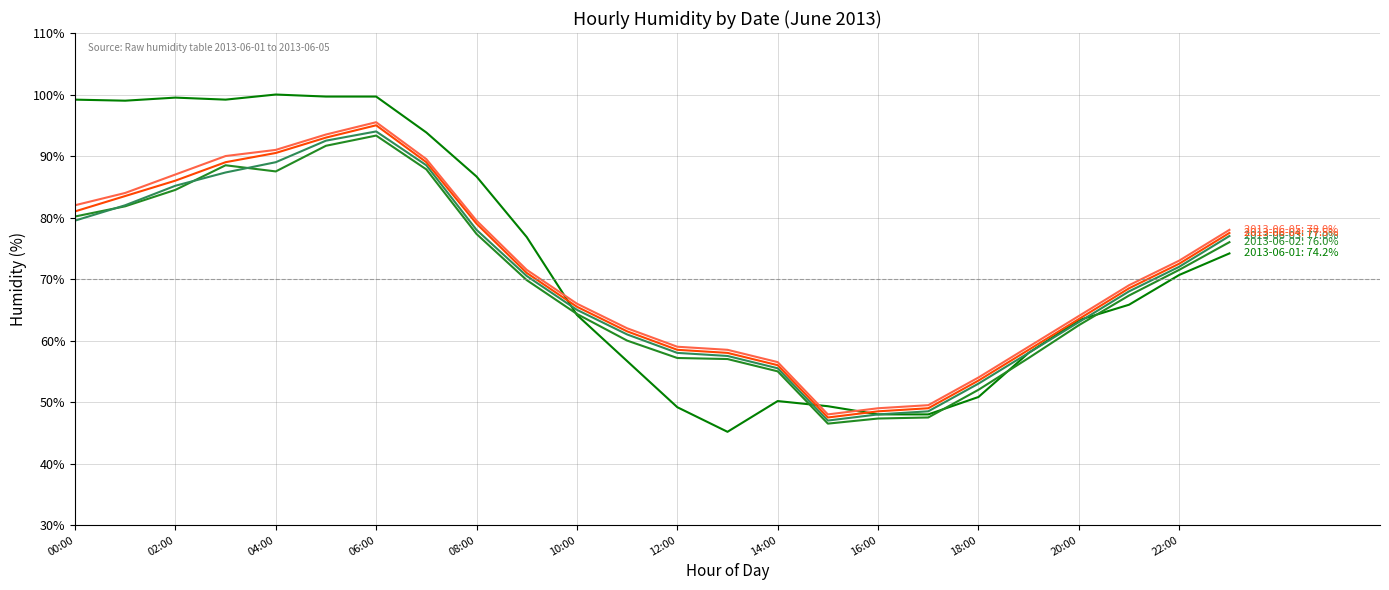

What is the maximum value shown in the chart?

100.0